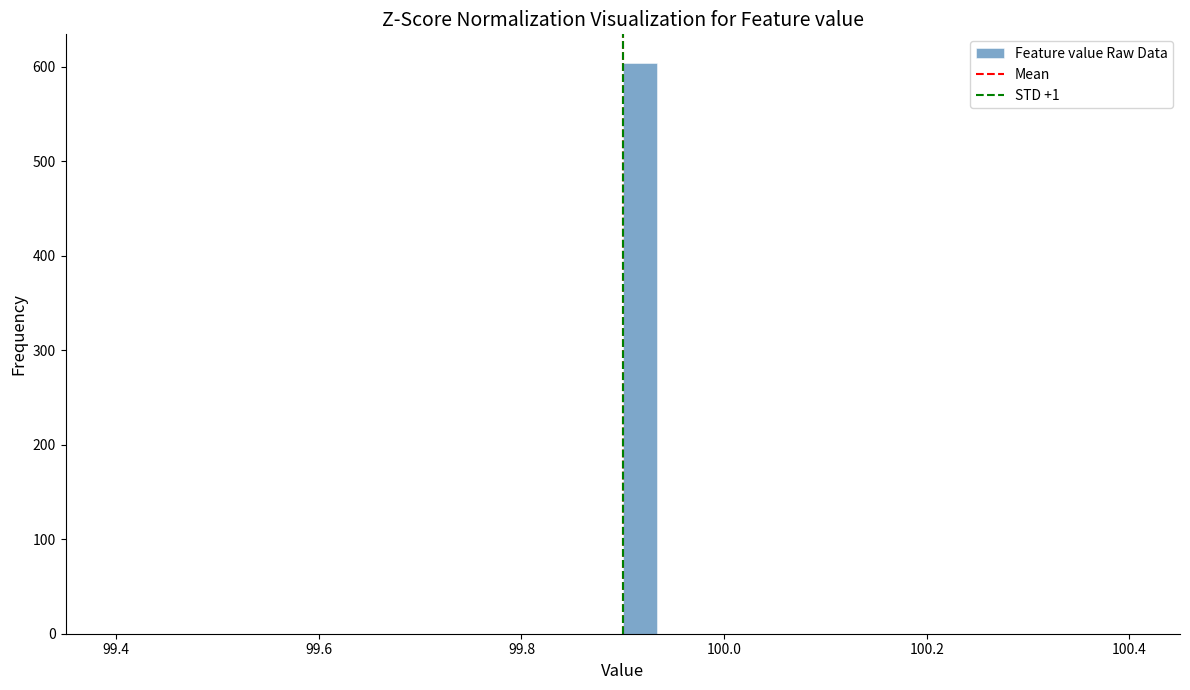

Around what value on the x-axis is the tallest bar? Give the approximate position of its centre, as read against the axis.

99.92